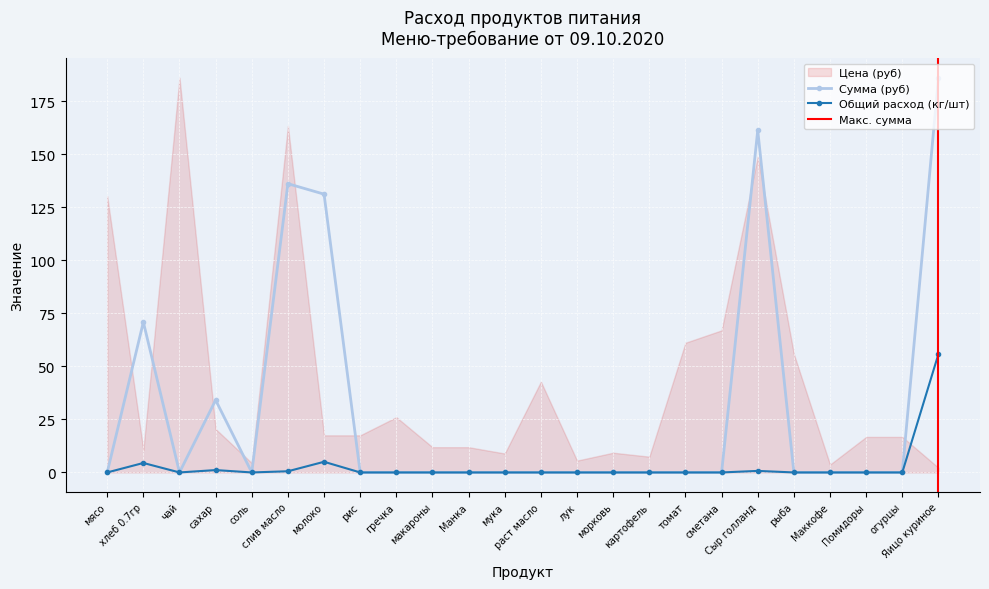

How many positive values does the Сумма (руб) series have?

6